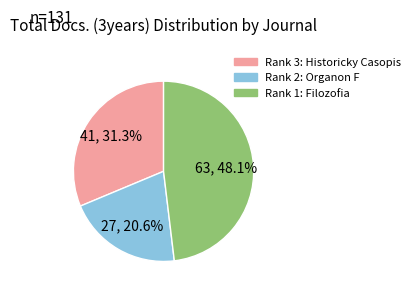

How many segments does this pie chart have?

3